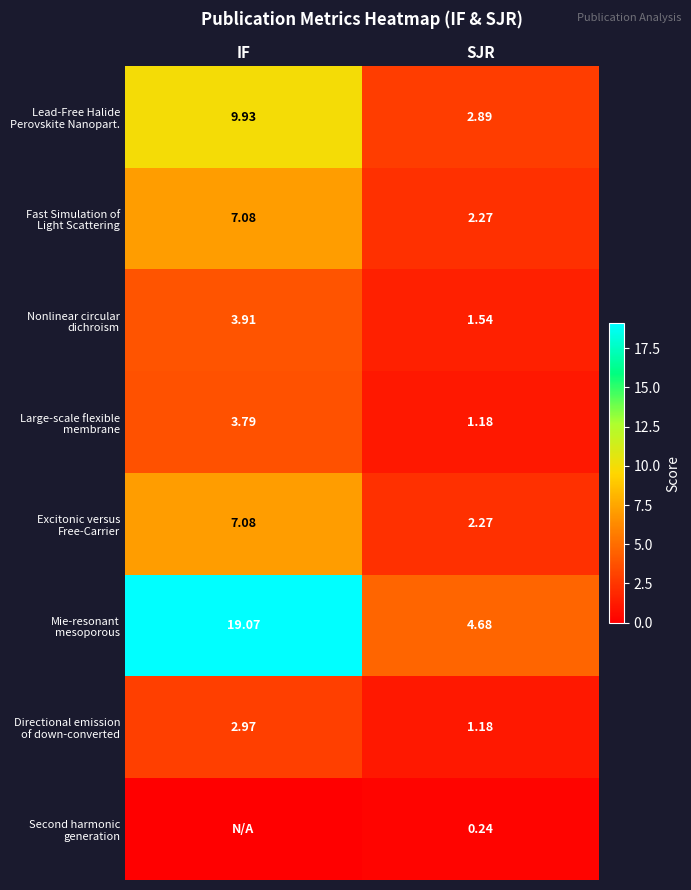

Is it true that Lead-Free Halide Perovskite Nanopart. equals 6.5 at IF?

False